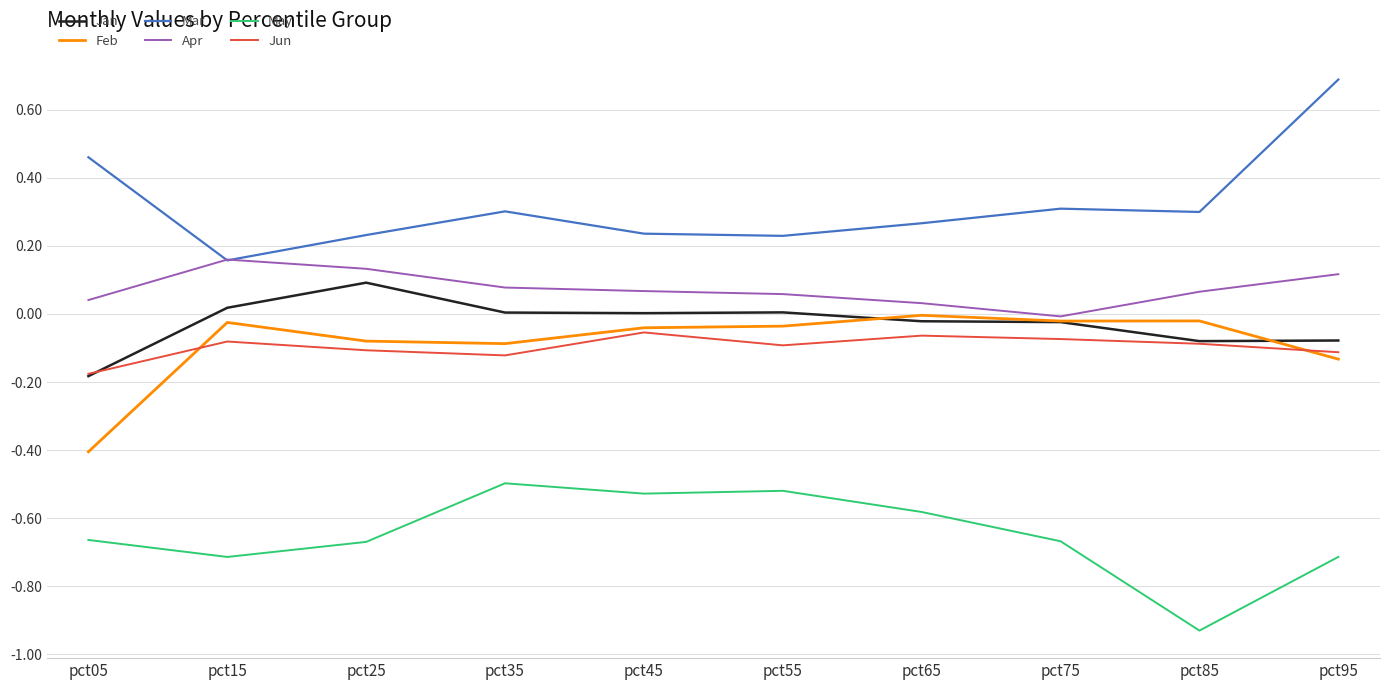

What is the total value across all series at pct65?

-0.4